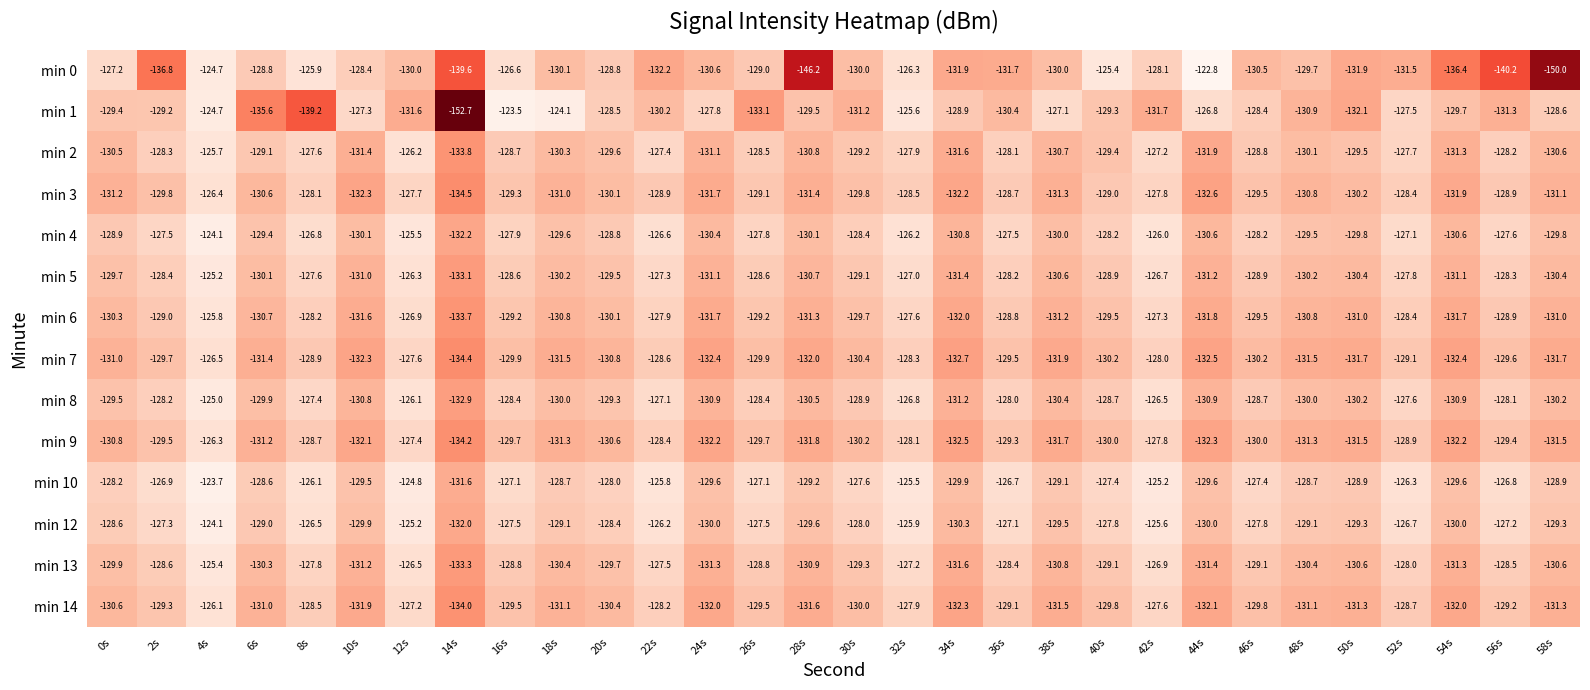

Rank the series at 22s from lowest to highest value.

min 0, min 1, min 3, min 7, min 9, min 14, min 6, min 13, min 2, min 5, min 8, min 4, min 12, min 10